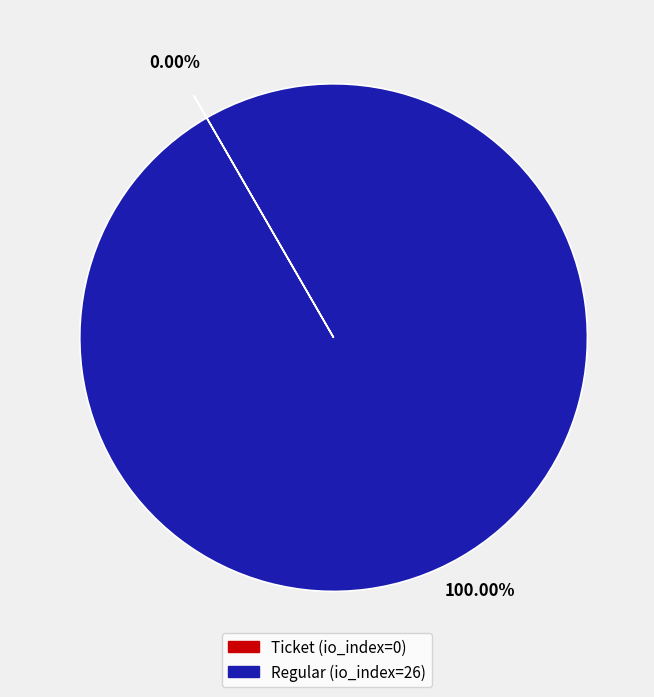

Which slice represents more than half of the pie?

Regular (io_index=26)